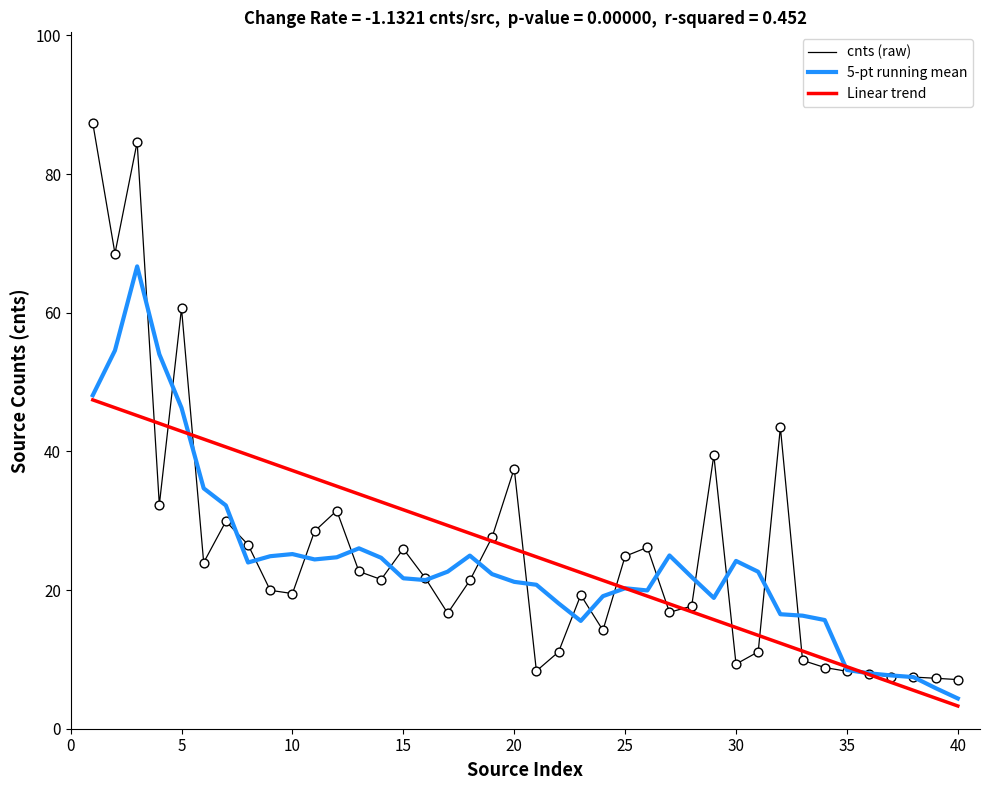

What is the maximum value for 5-pt running mean?

66.7